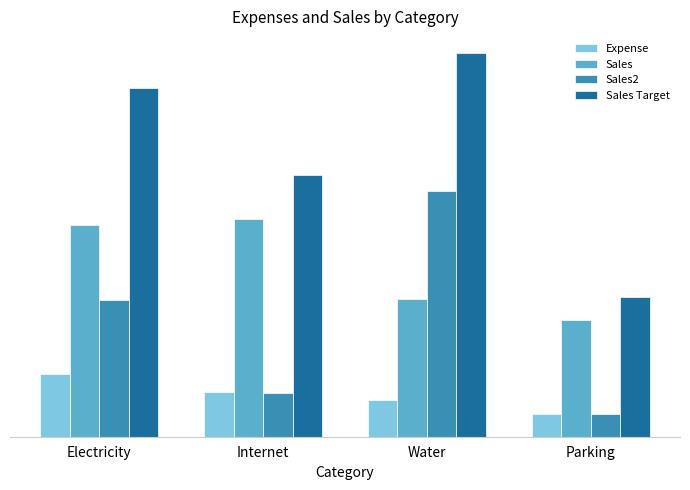

Are the bars grouped side by side (vs. stacked)?

Yes